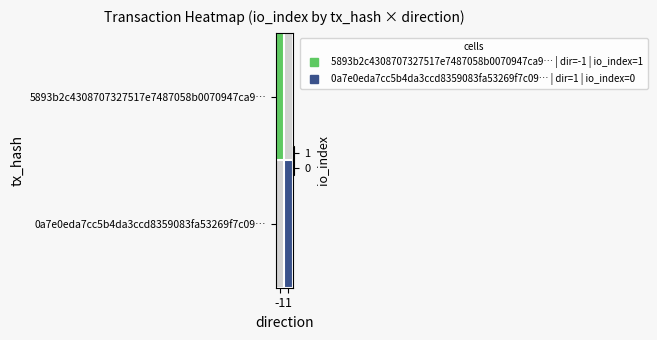

List the labels in order of 5893b2c4308707327517e7487058b0070947ca9… value, smallest first.

-1, 1